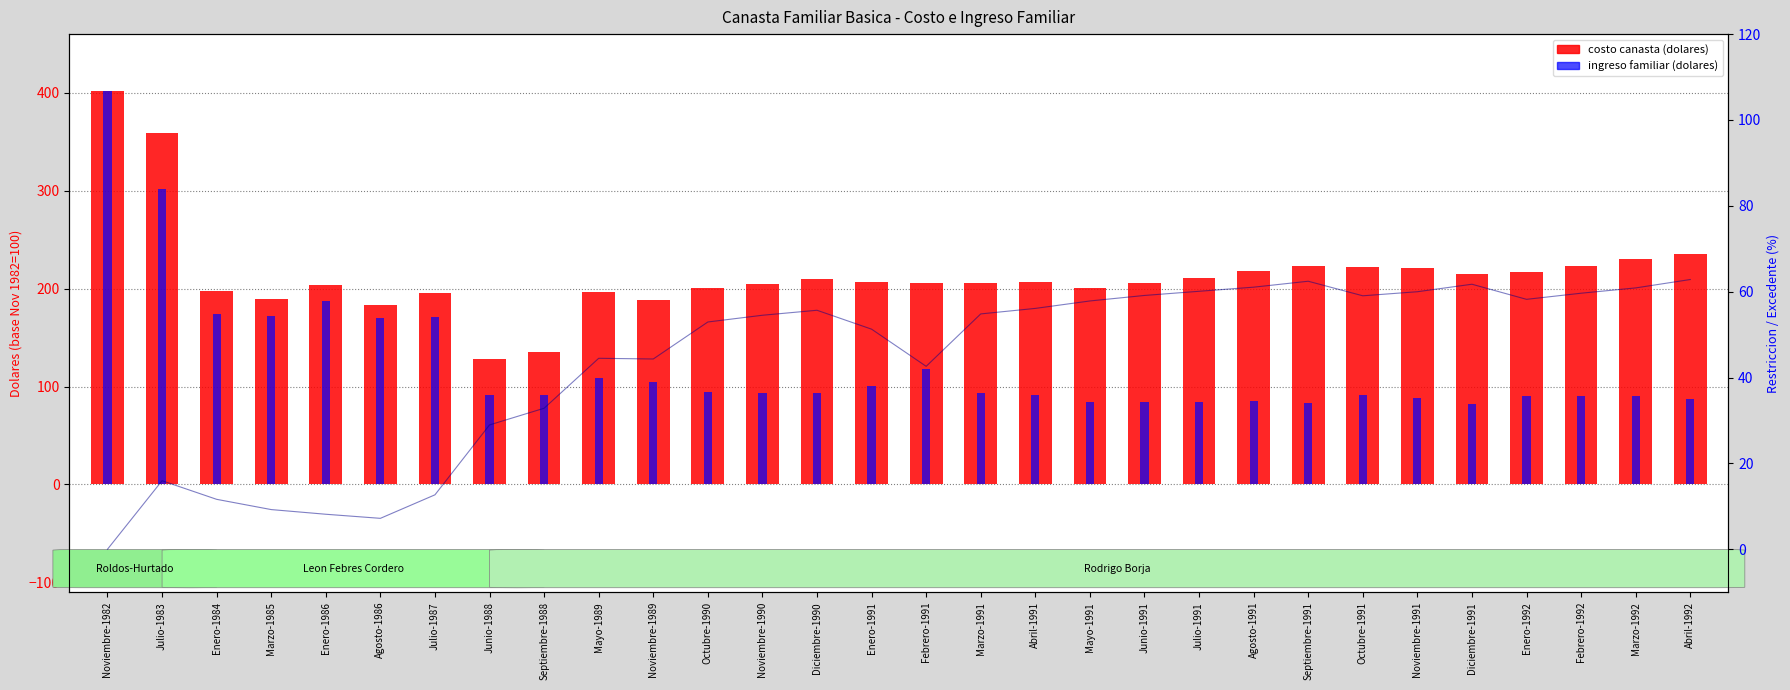

What is the label of the 14th bar from the right?

Marzo-1991